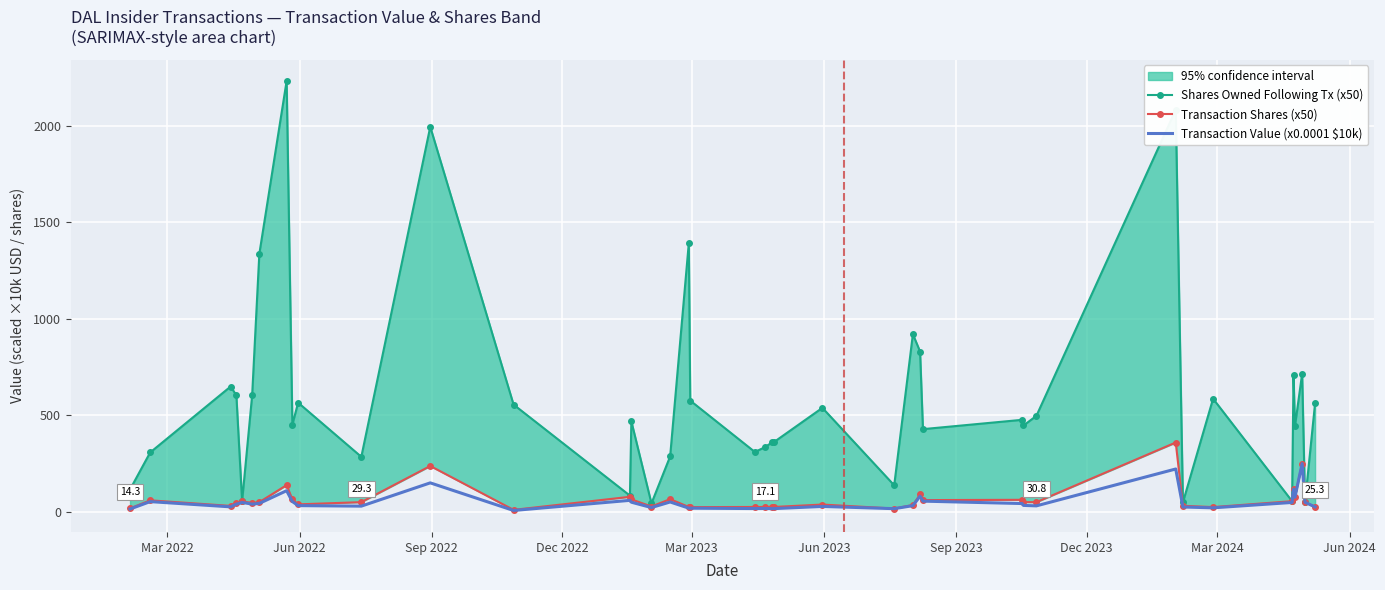

At which label is Transaction Shares (x50) closest to 184?

Dec 2023